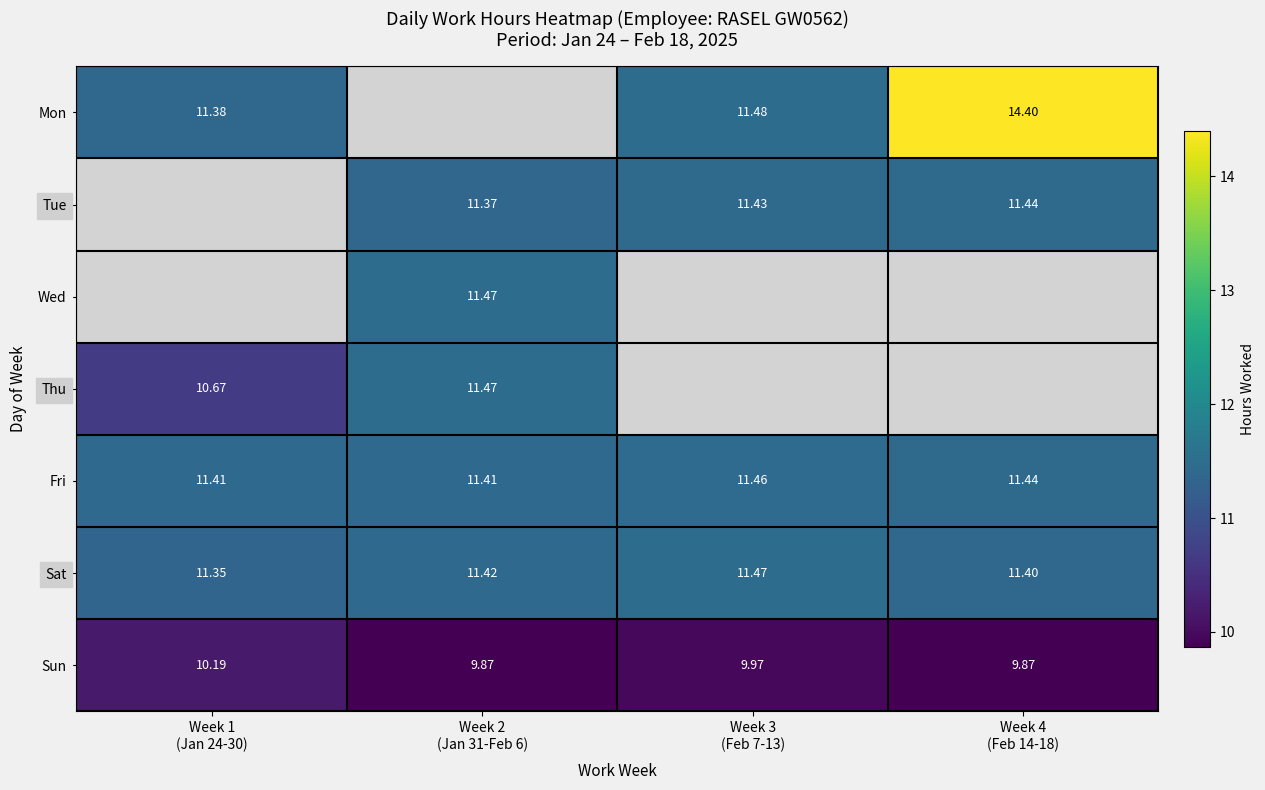

What is the difference between the Mon values at Week 1 (Jan 24-30) and Week 4 (Feb 14-18)?

3.0